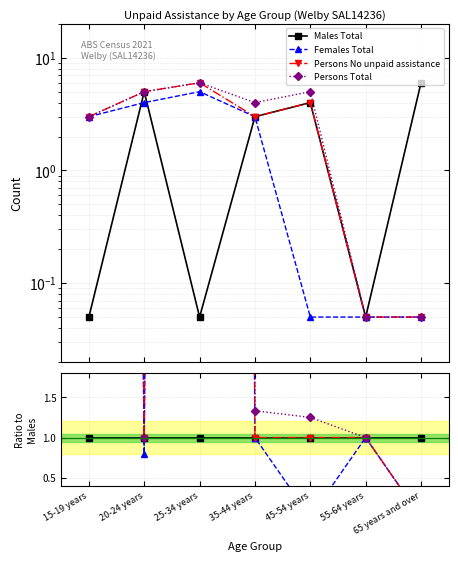

What is the label of the 3rd point from the right?

45-54 years